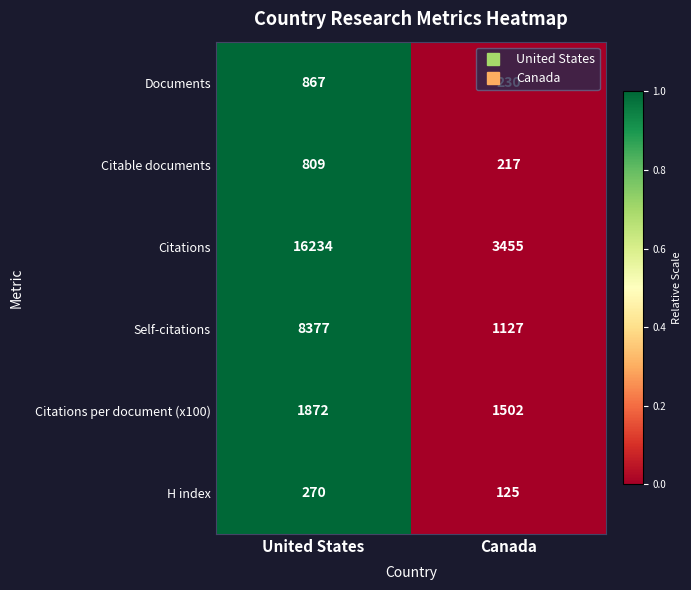

What is the difference between the highest and lowest values at Canada?

3330